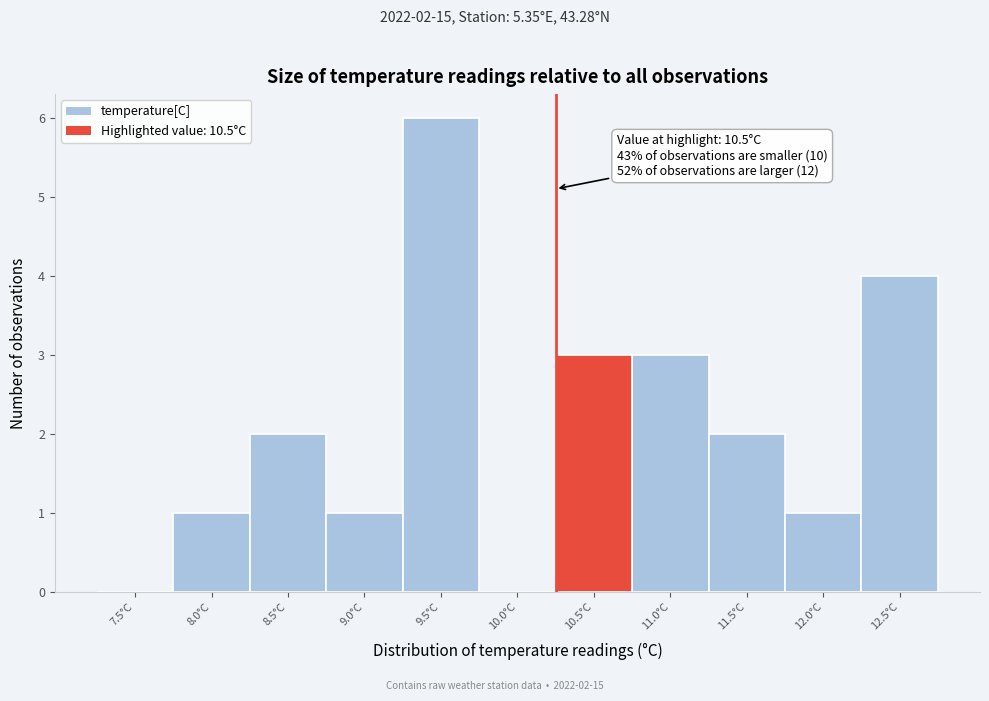

Reading left to right, what are all the values shown in this chart?

7.5°C=0	8.0°C=1	8.5°C=2	9.0°C=1	9.5°C=6	10.0°C=0	10.5°C=3	11.0°C=3	11.5°C=2	12.0°C=1	12.5°C=4